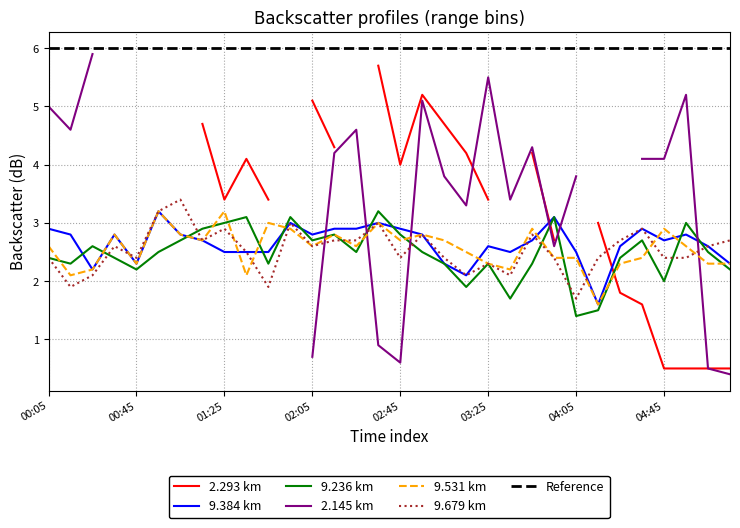

What is the maximum value for 9.236 km?

3.2